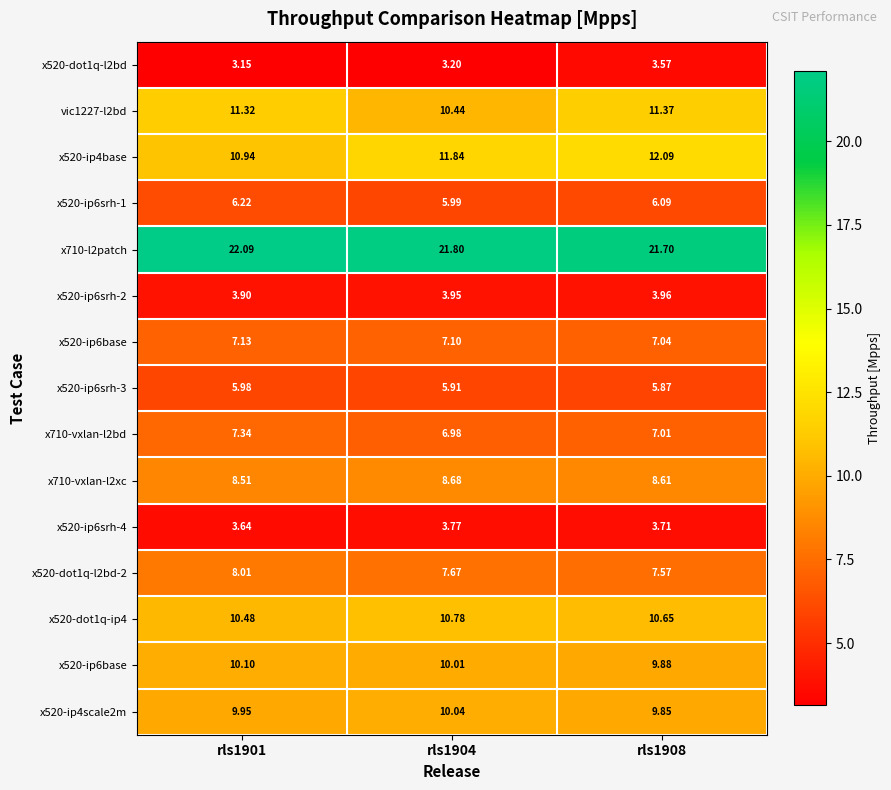

What is the total value across all series at rls1901?

128.8